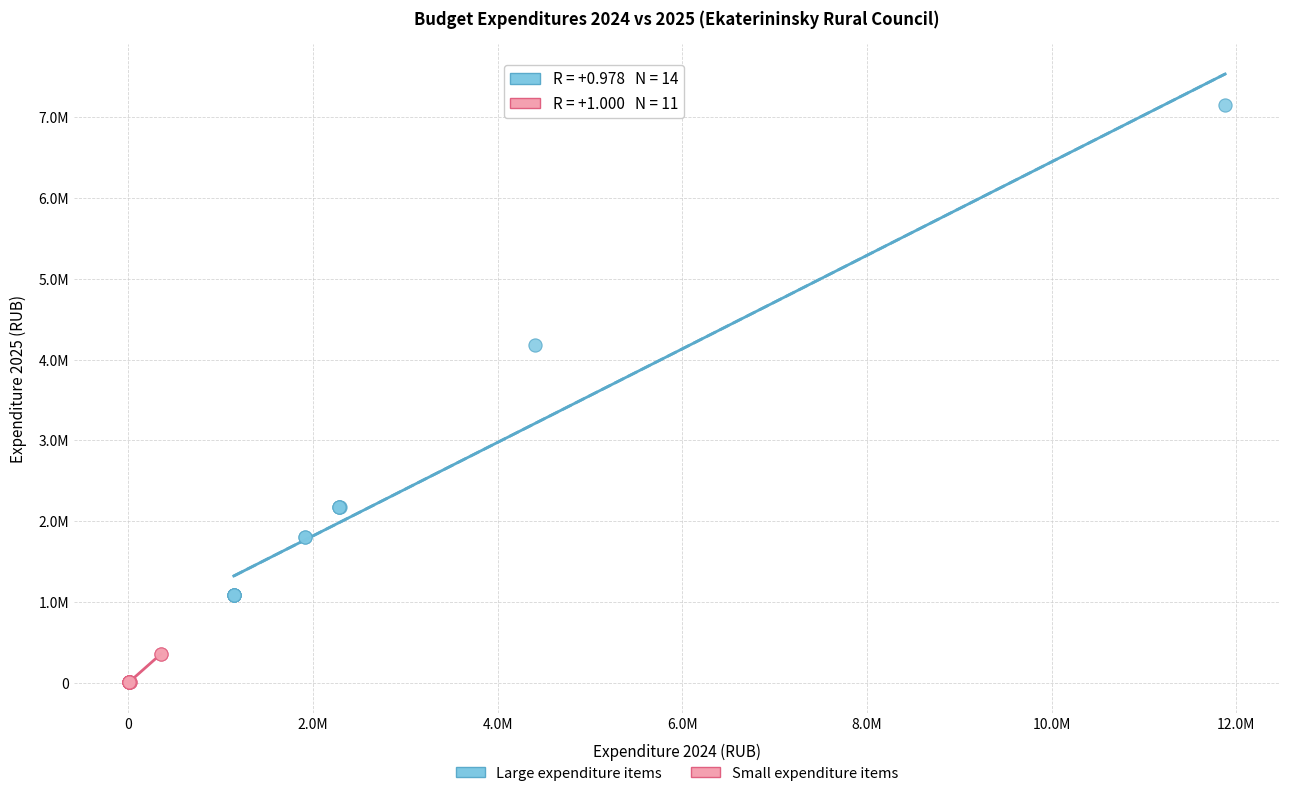

Which series contains the lowest Y value?

Small expenditure items